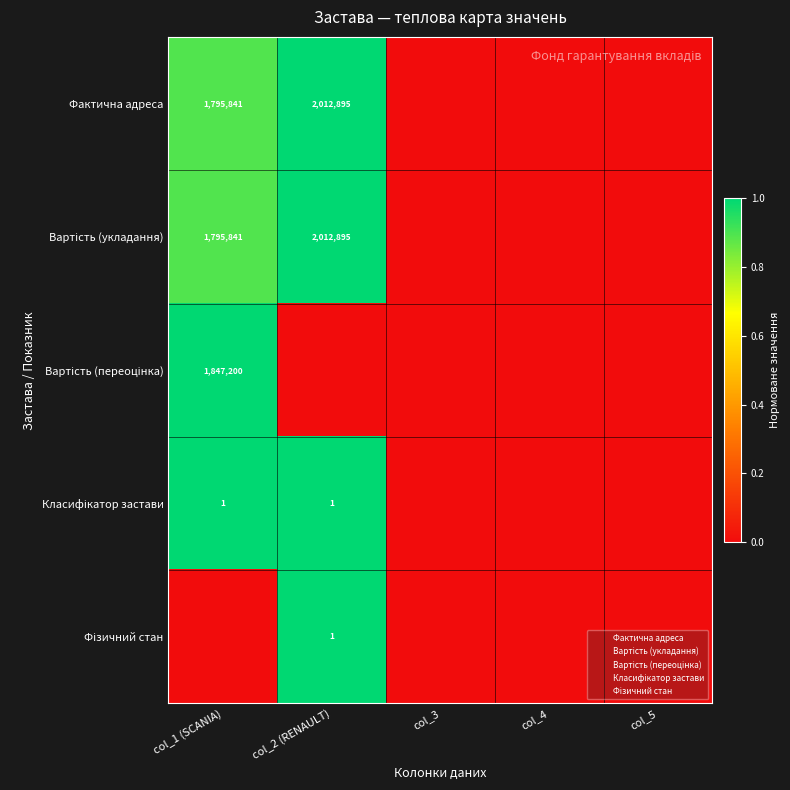

Which has a higher value, col_4 or col_1 (SCANIA)?

col_1 (SCANIA)